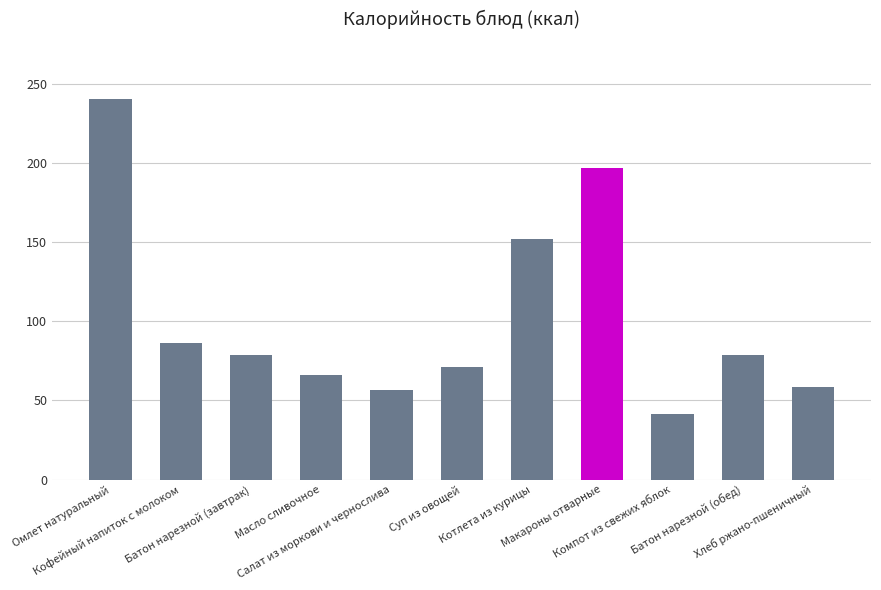

Where is the data nearest to the value 141?

Котлета из курицы